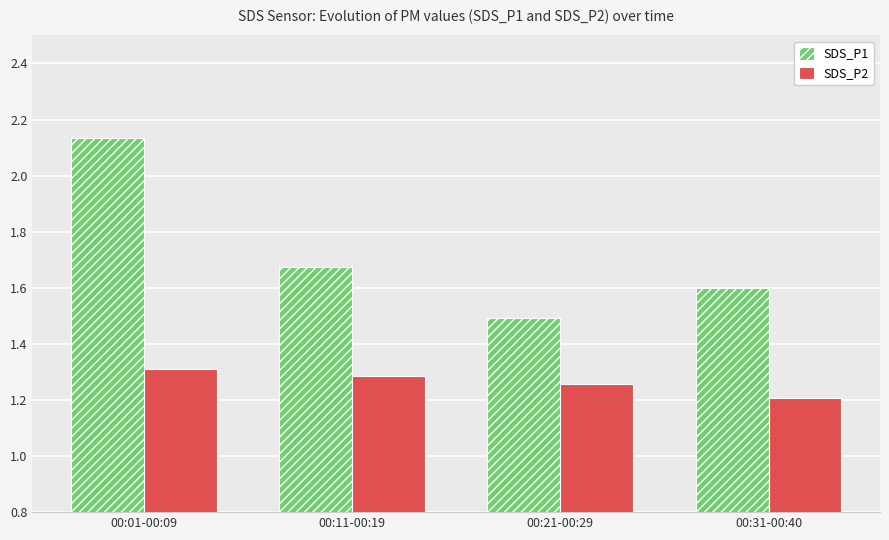

Which series has the widest spread of values?

SDS_P1